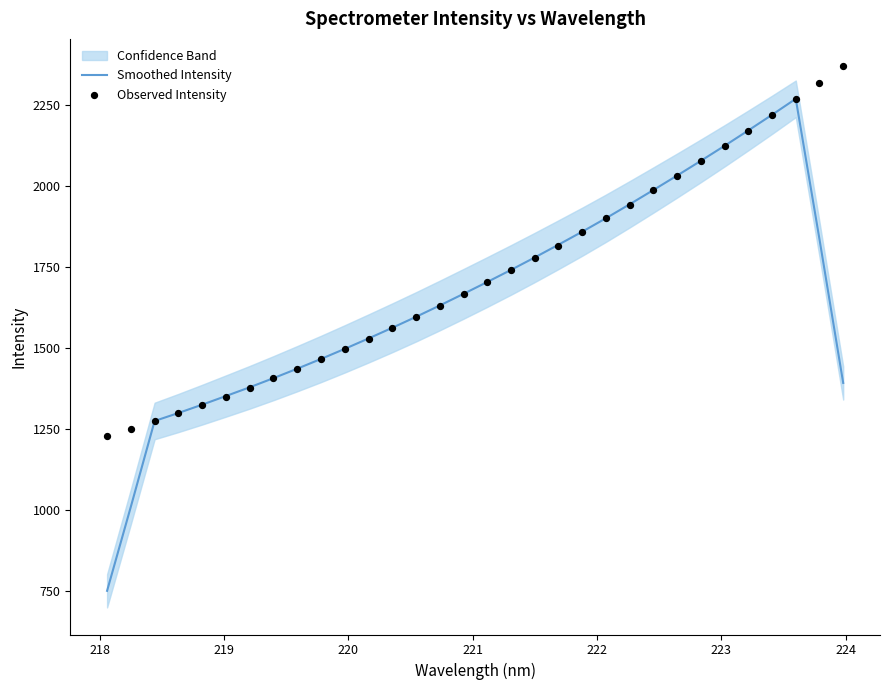

Which series has the largest Y range (max minus min)?

Smoothed Intensity